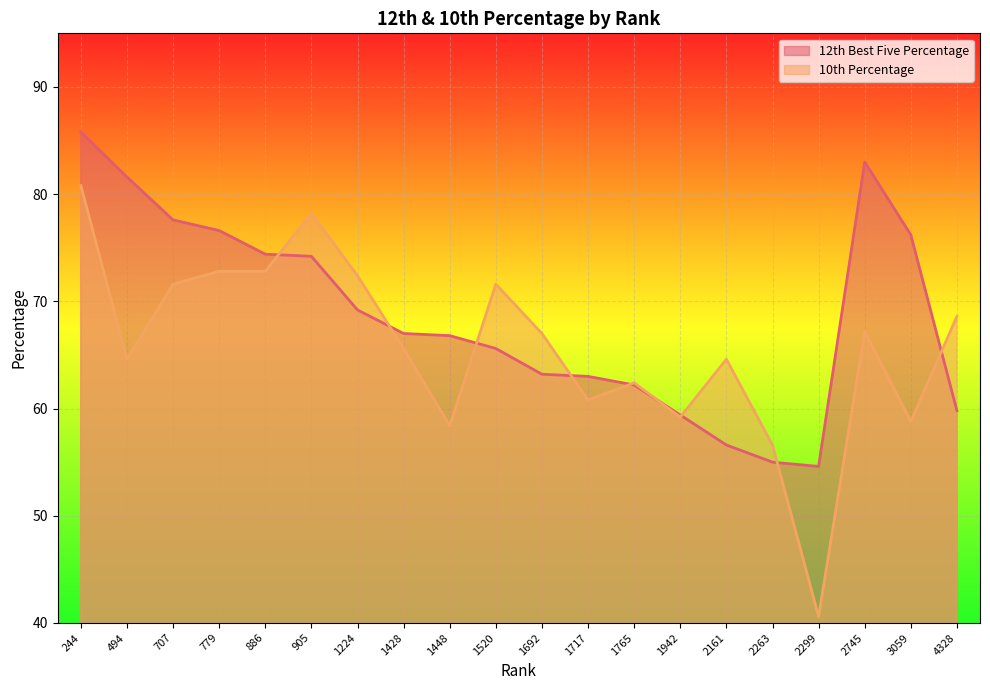

What is the approximate value of 12th Best Five Percentage at 1448?

66.8